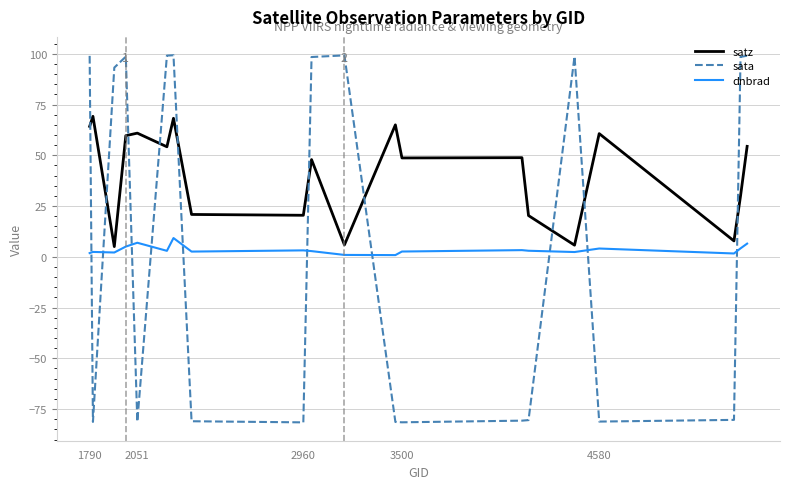

Does the chart display data point markers on the line(s)?

No